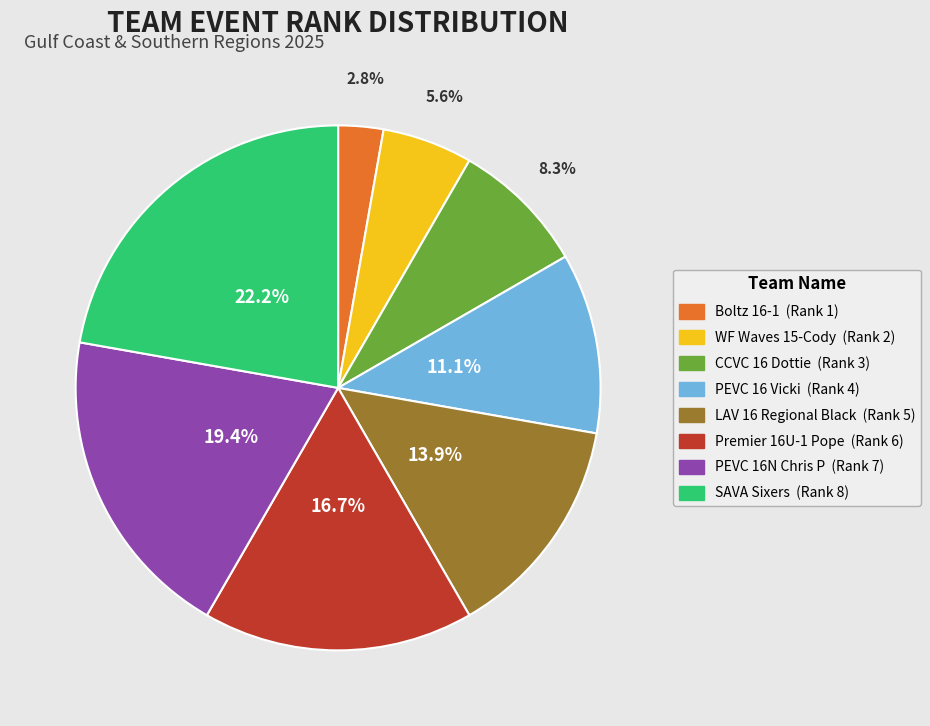

Which category has the smallest portion of the pie?

Boltz 16-1